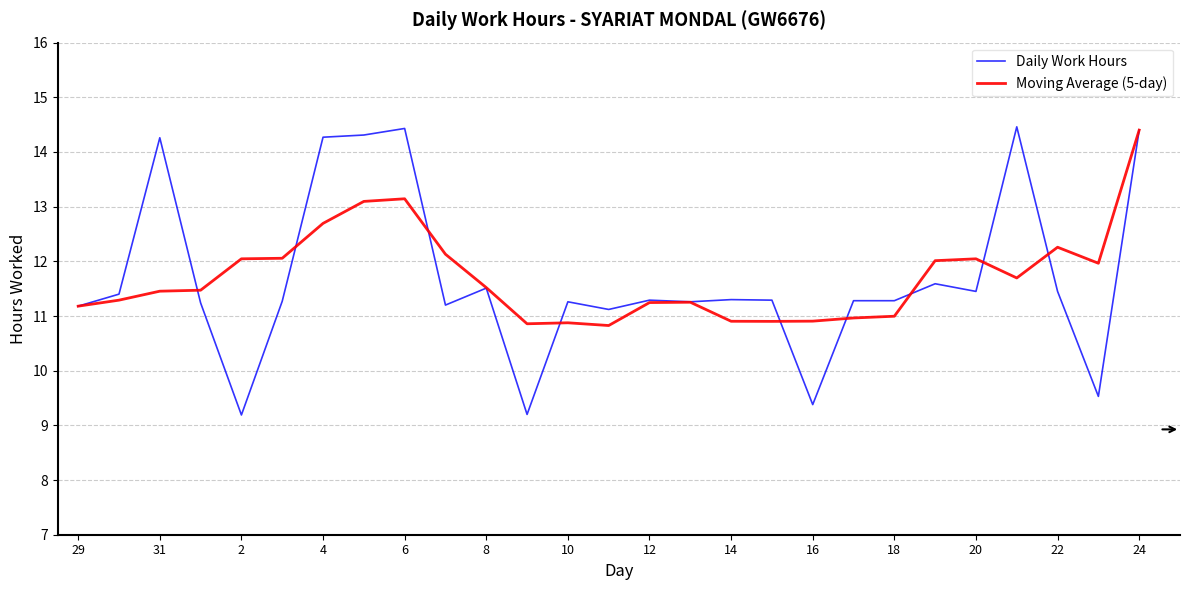

What is the smallest value displayed?

9.2